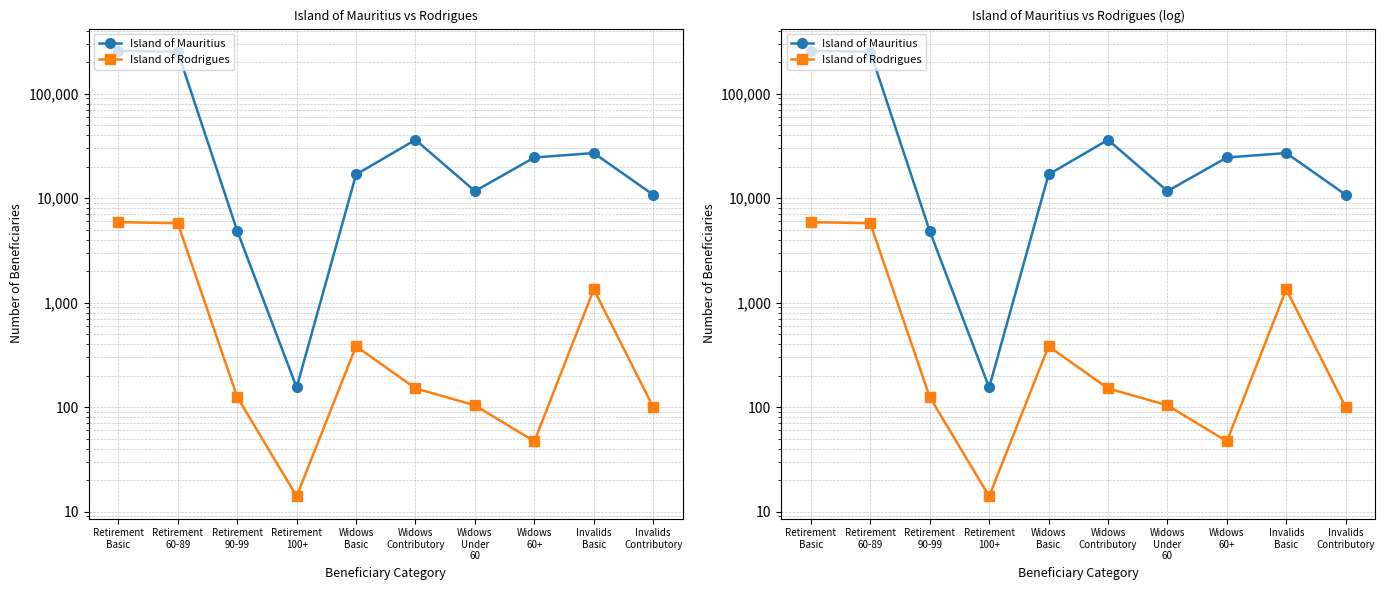

At how many categories does at least one series exceed 103346?

2